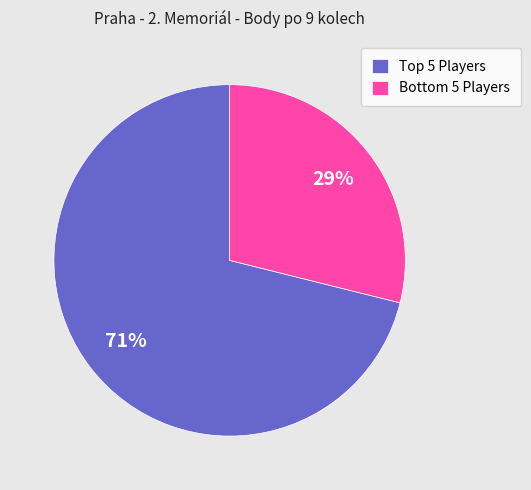

How many slices are in this pie chart?

2